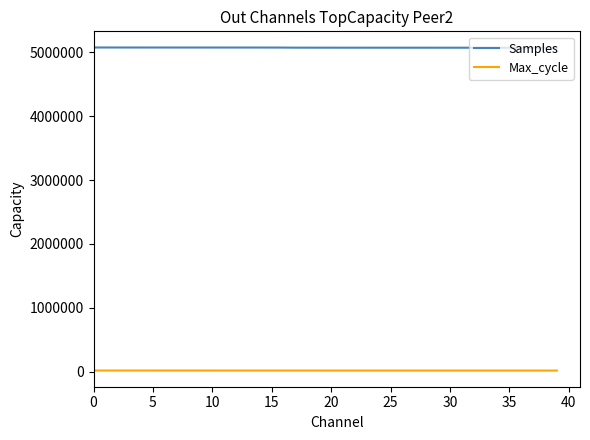

Is this an area chart (filled region under the line)?

No